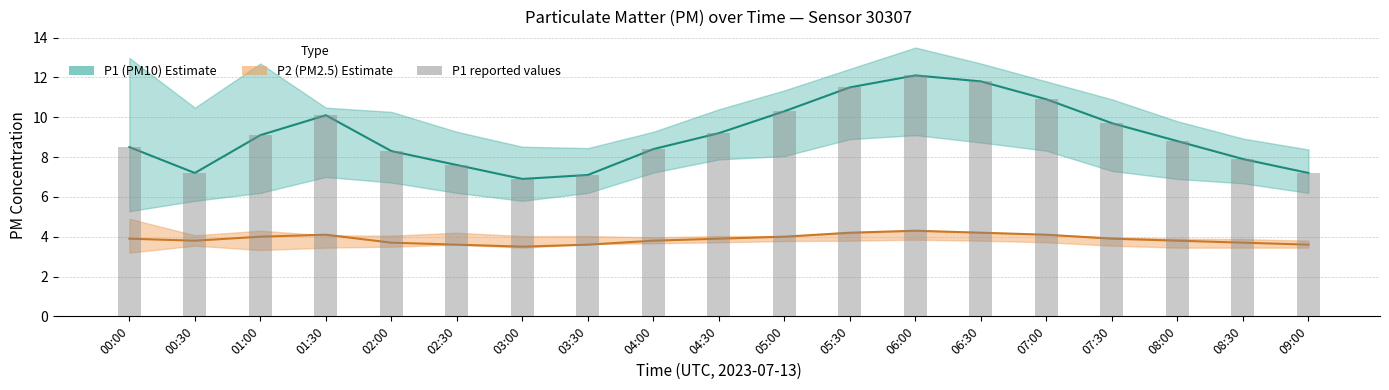

The P2 (mean) series shows 5.8 at 05:30. True or false?

False